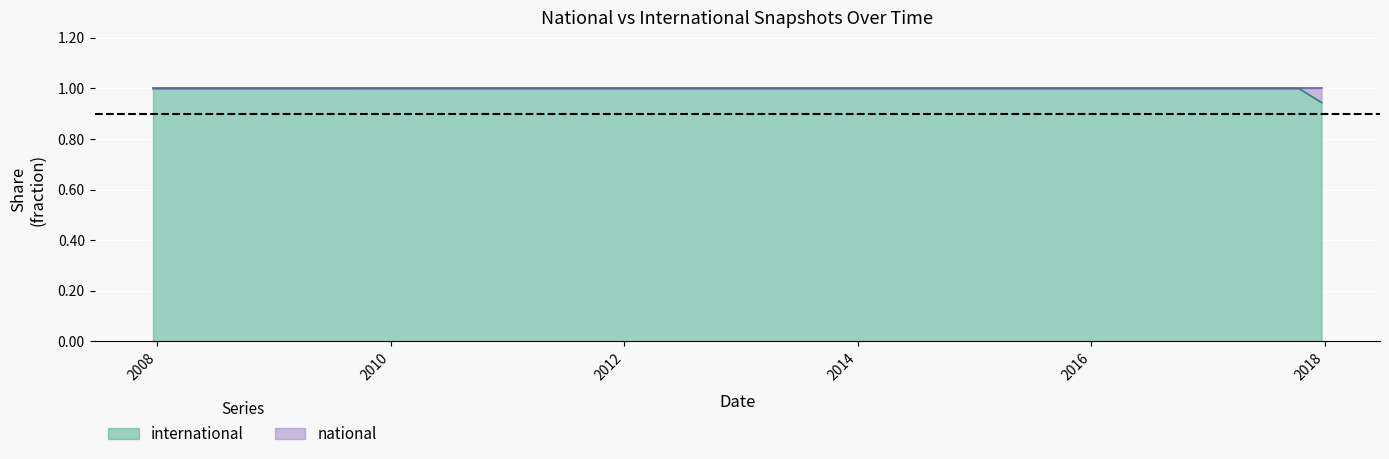

Reading right to left, what are all the values shown in this chart?

2017-12-22=0.9	2017-10-12=1.0	2017-07-24=1.0	2017-04-12=1.0	2016-12-27=1.0	2016-10-07=1.0	2016-07-04=1.0	2016-04-05=1.0	2016-01-04=1.0	2015-10-01=1.0	2015-07-03=1.0	2015-04-09=1.0	2015-01-19=1.0	2014-09-08=1.0	2014-03-28=1.0	2013-12-20=1.0	2013-09-10=1.0	2013-07-09=1.0	2013-05-21=1.0	2013-02-20=1.0	2012-12-11=1.0	2012-10-31=1.0	2012-07-13=1.0	2012-03-26=1.0	2012-01-18=1.0	2011-09-05=1.0	2011-06-10=1.0	2011-02-21=1.0	2010-11-17=1.0	2010-07-26=1.0	2010-04-01=1.0	2009-12-16=1.0	2009-09-25=1.0	2009-06-17=1.0	2009-04-06=1.0	2008-12-17=1.0	2008-10-10=1.0	2008-06-27=1.0	2008-04-01=1.0	2007-12-19=1.0